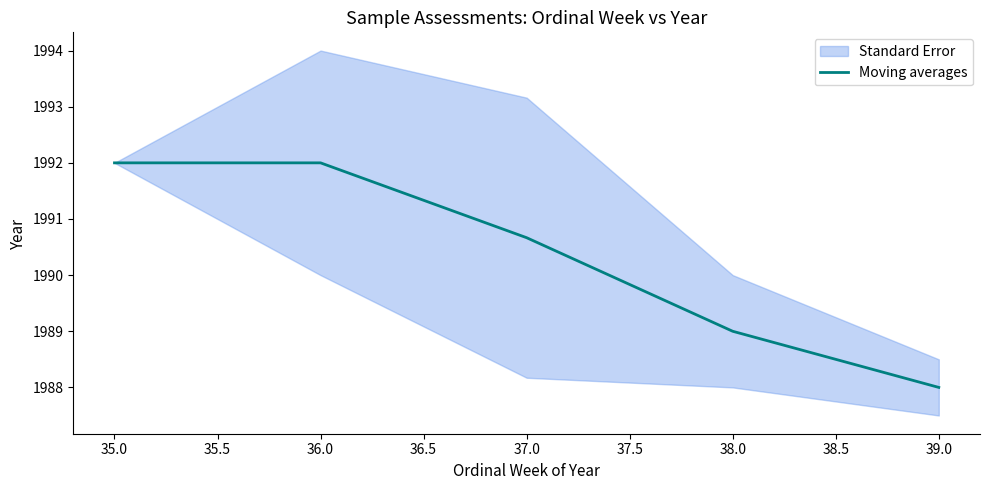

True or false: Moving averages has a value of 1988.0 at 39.0.

True